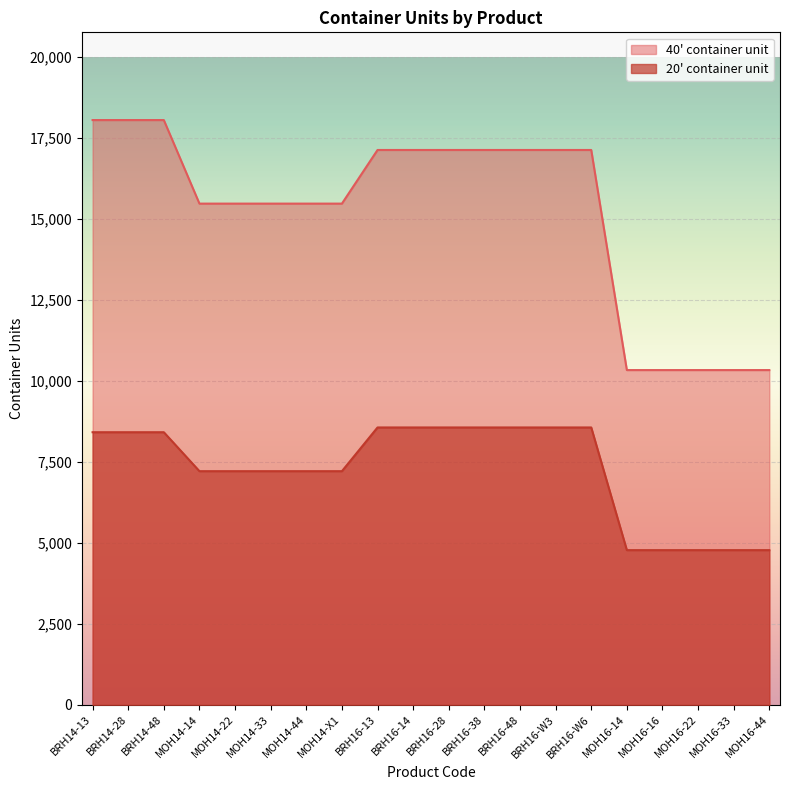

How many lines are shown in the chart?

2